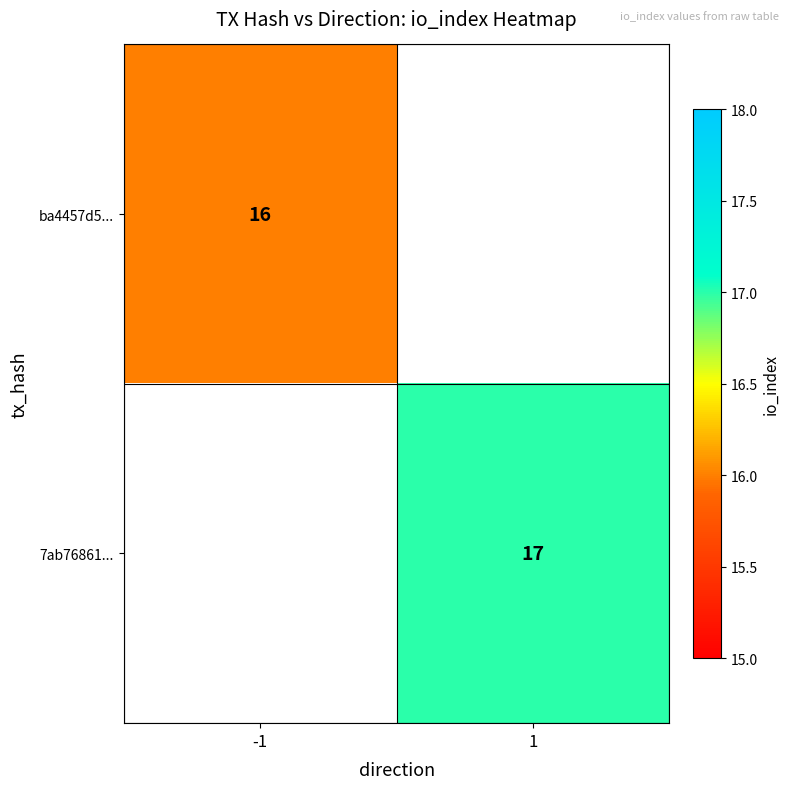

Is the value of 7ab76861... at 1 greater than the value of ba4457d5... at -1?

Yes